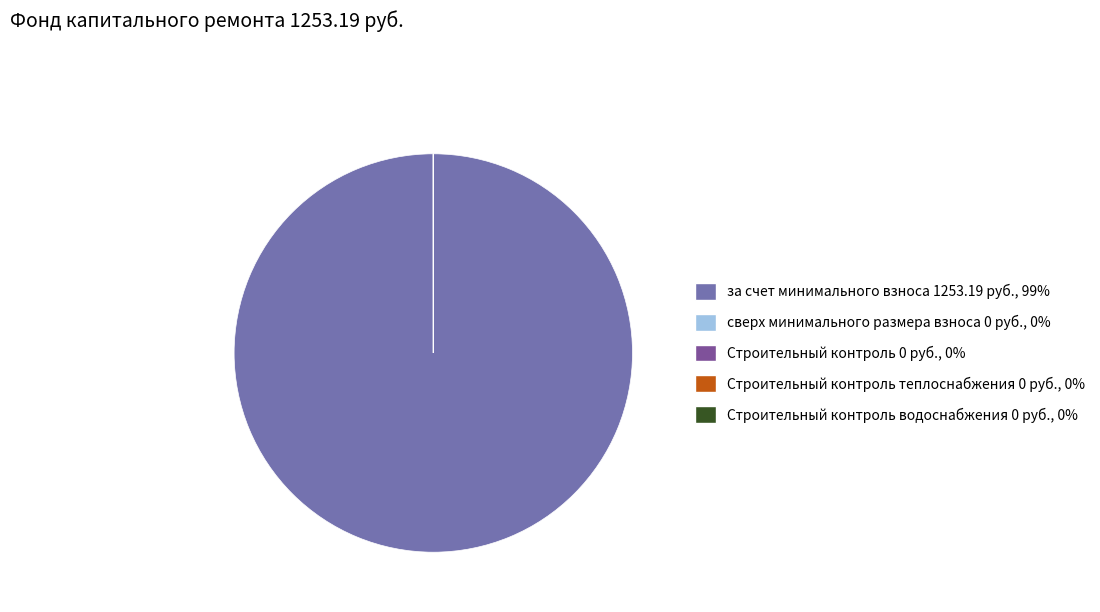

Which category accounts for the majority?

за счет минимального взноса 1253.19 руб., 99%